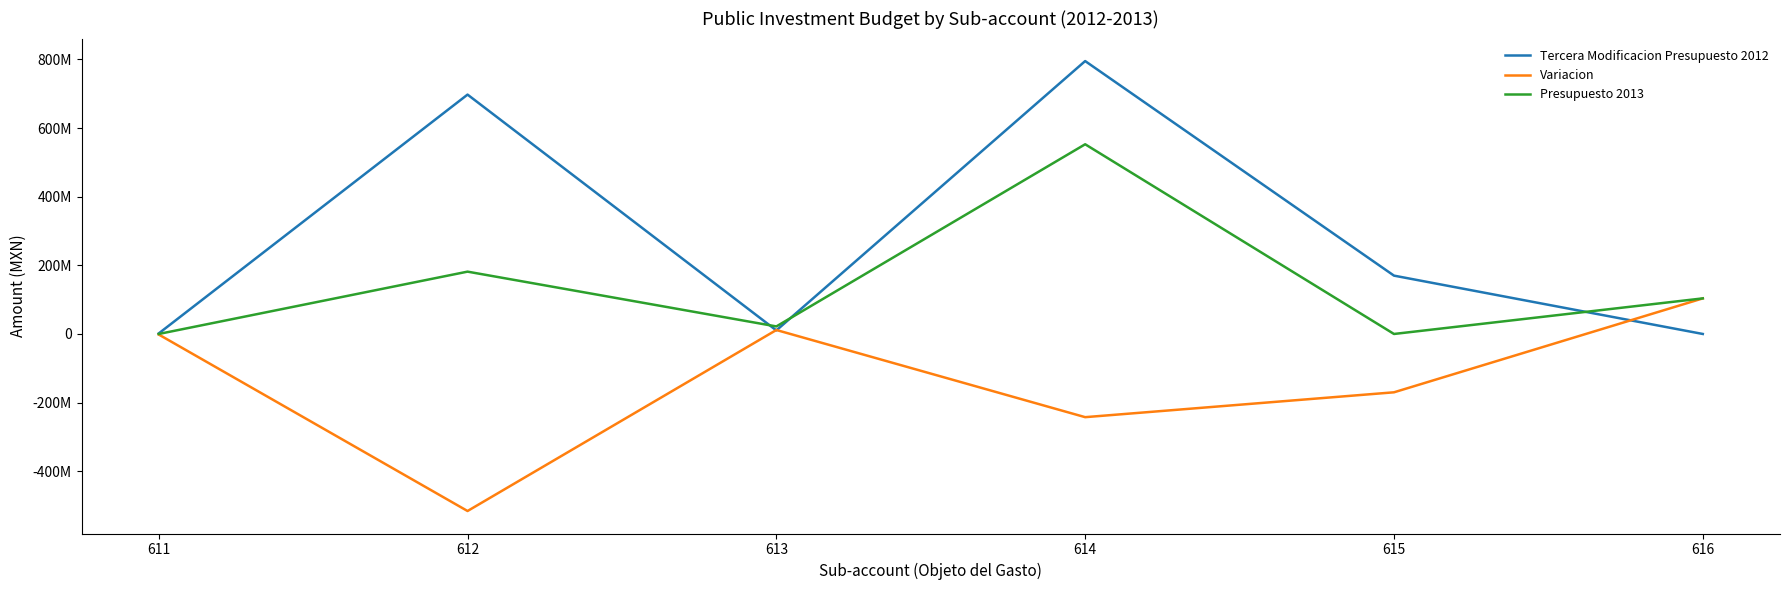

What are all the series names shown in the legend?

Tercera Modificacion Presupuesto 2012, Variacion, Presupuesto 2013